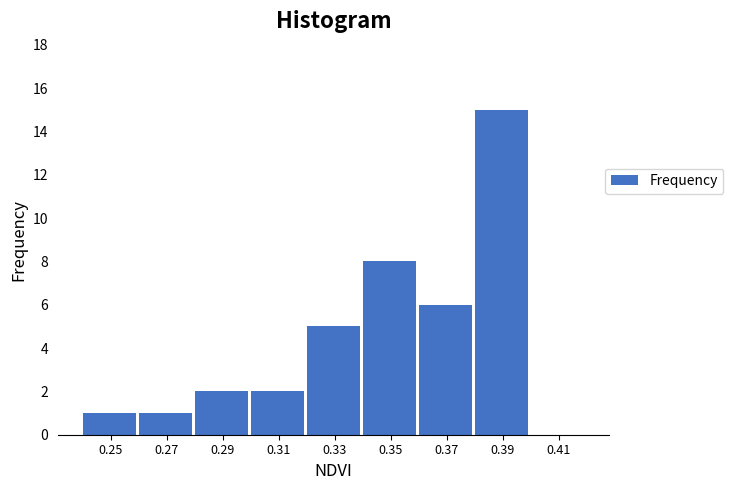

Reading left to right, transcribe all the data shown in this chart.

0.25=1	0.27=1	0.29=2	0.31=2	0.33=5	0.35=8	0.37=6	0.39=15	0.41=0